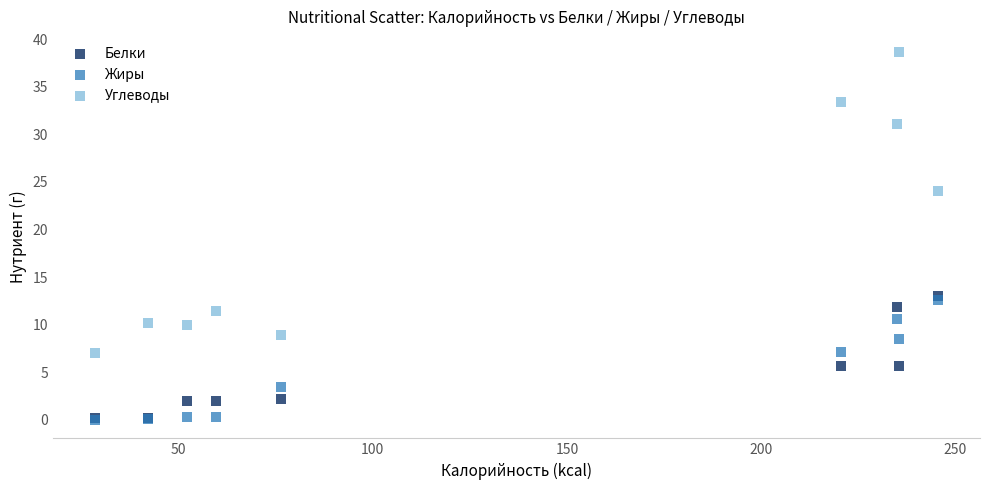

Which series has the largest Y range (max minus min)?

Углеводы